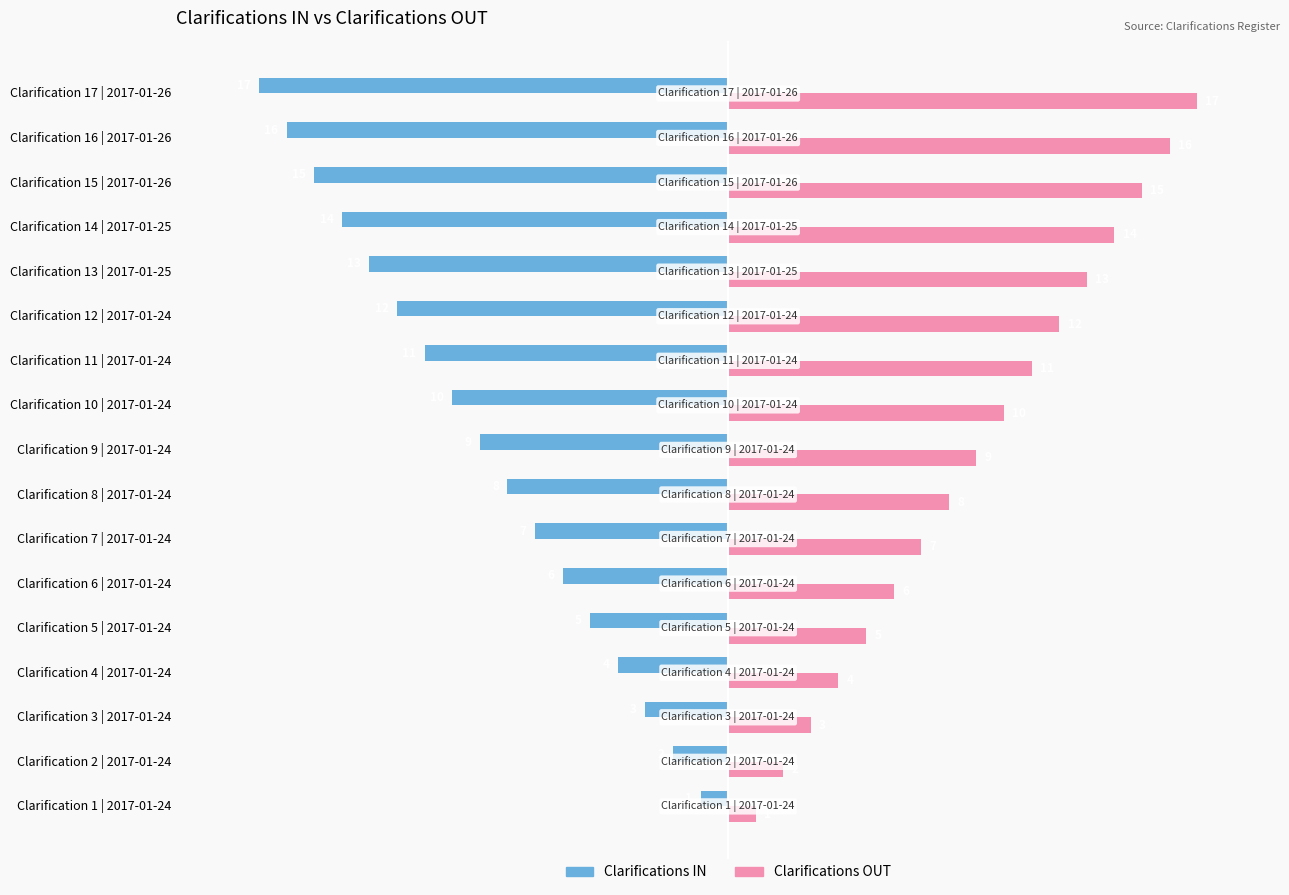

The value of Clarifications OUT at Clarification 11 | 2017-01-24 is 11. True or false?

True